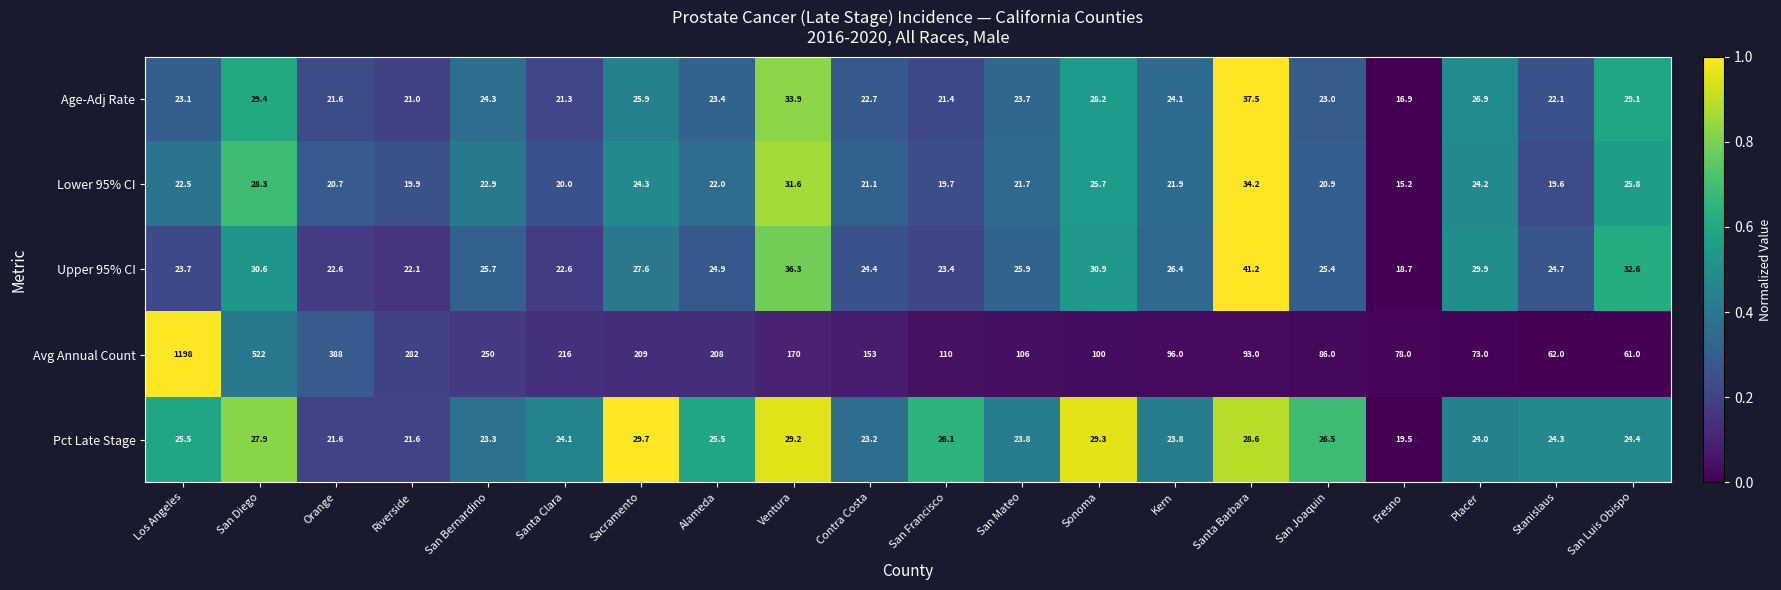

Is it true that Lower 95% CI equals 34.2 at Santa Barbara?

True